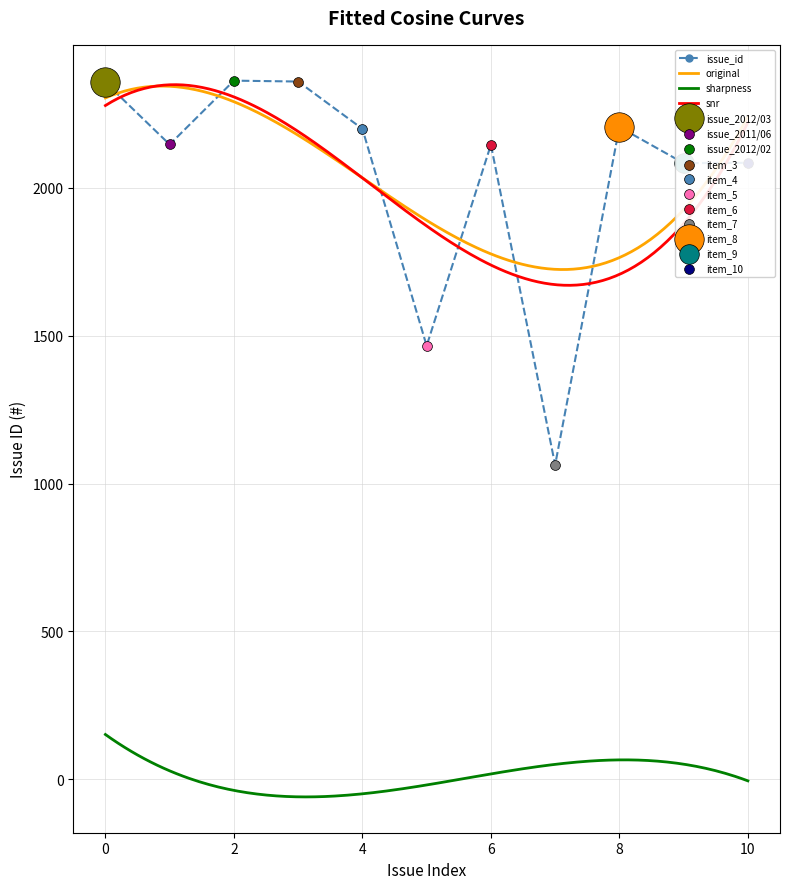

What is the change in value from 2012/03/19 to 2010/01/15?

-1297